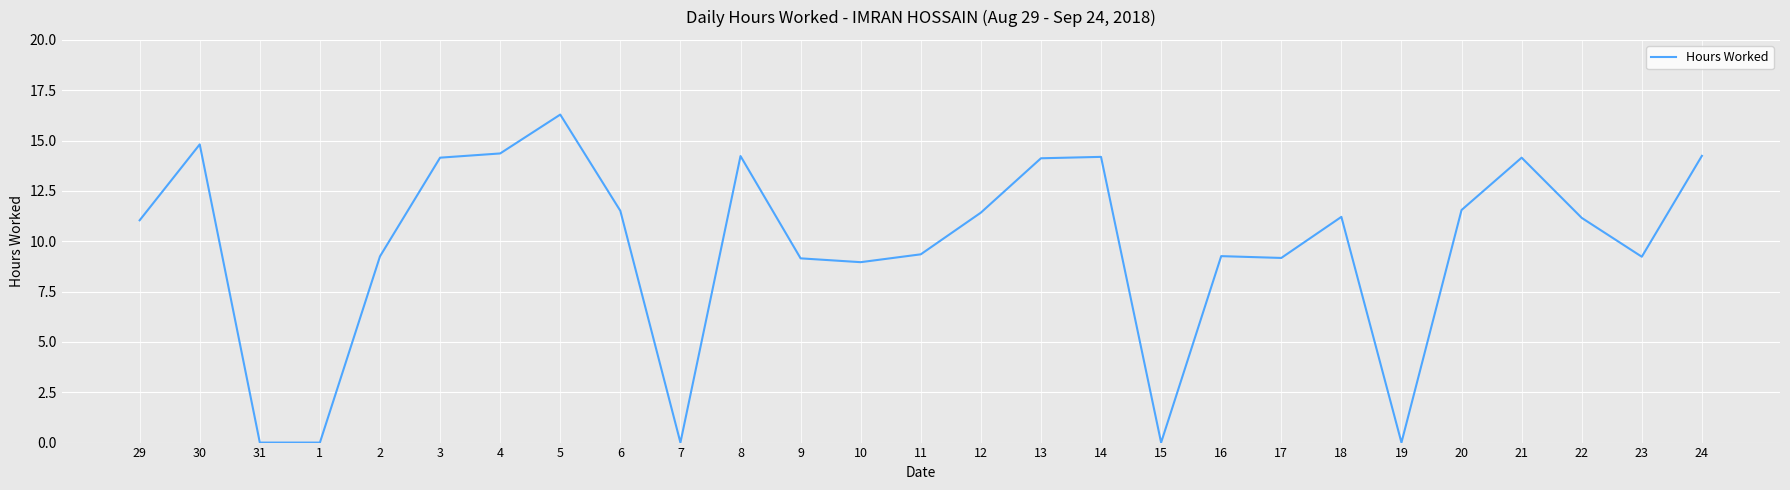

Where is the data nearest to the value 8?

10